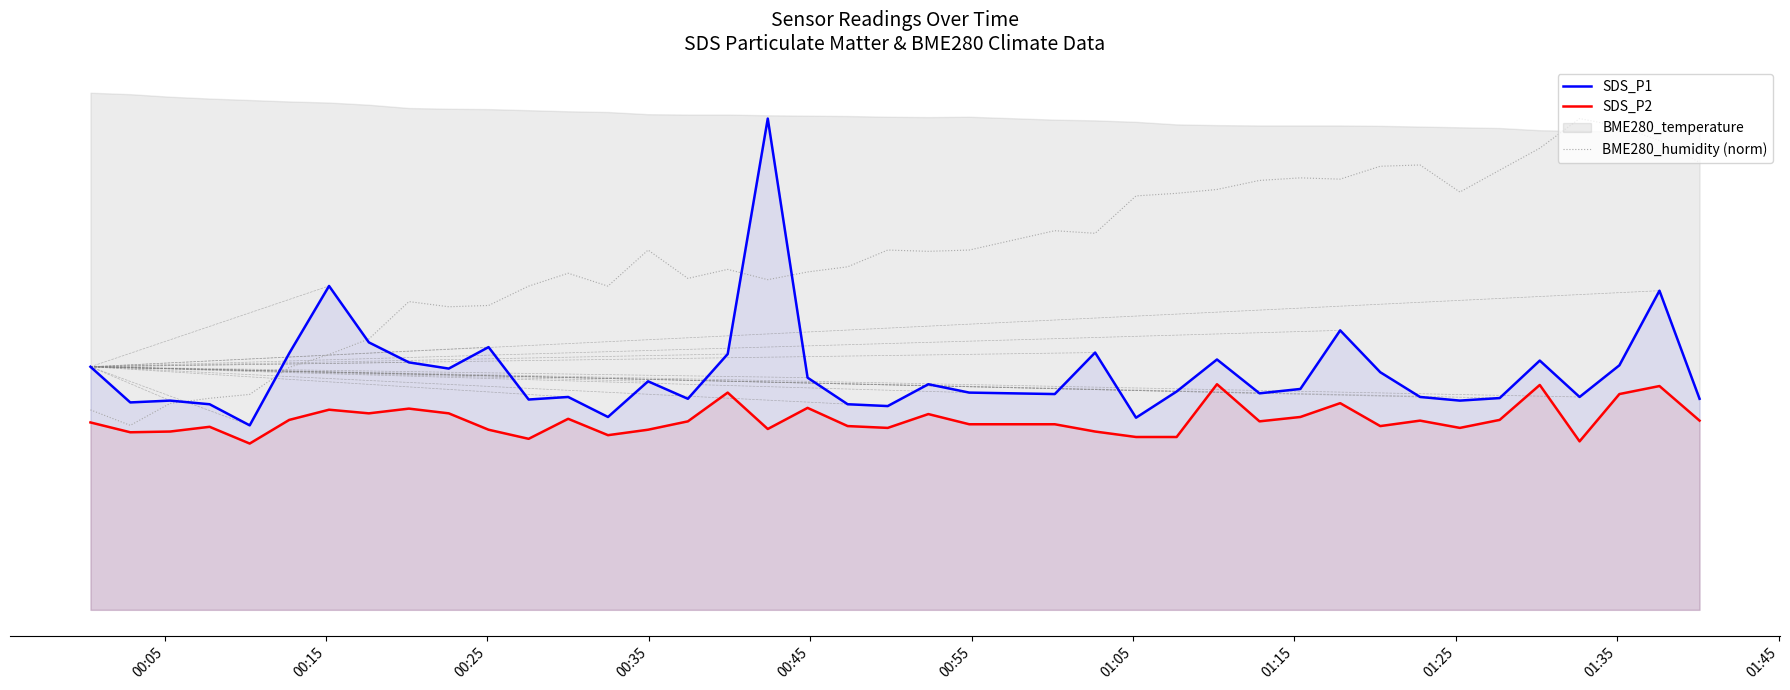

True or false: BME280_humidity (norm) and SDS_P2 intersect in this chart.

False